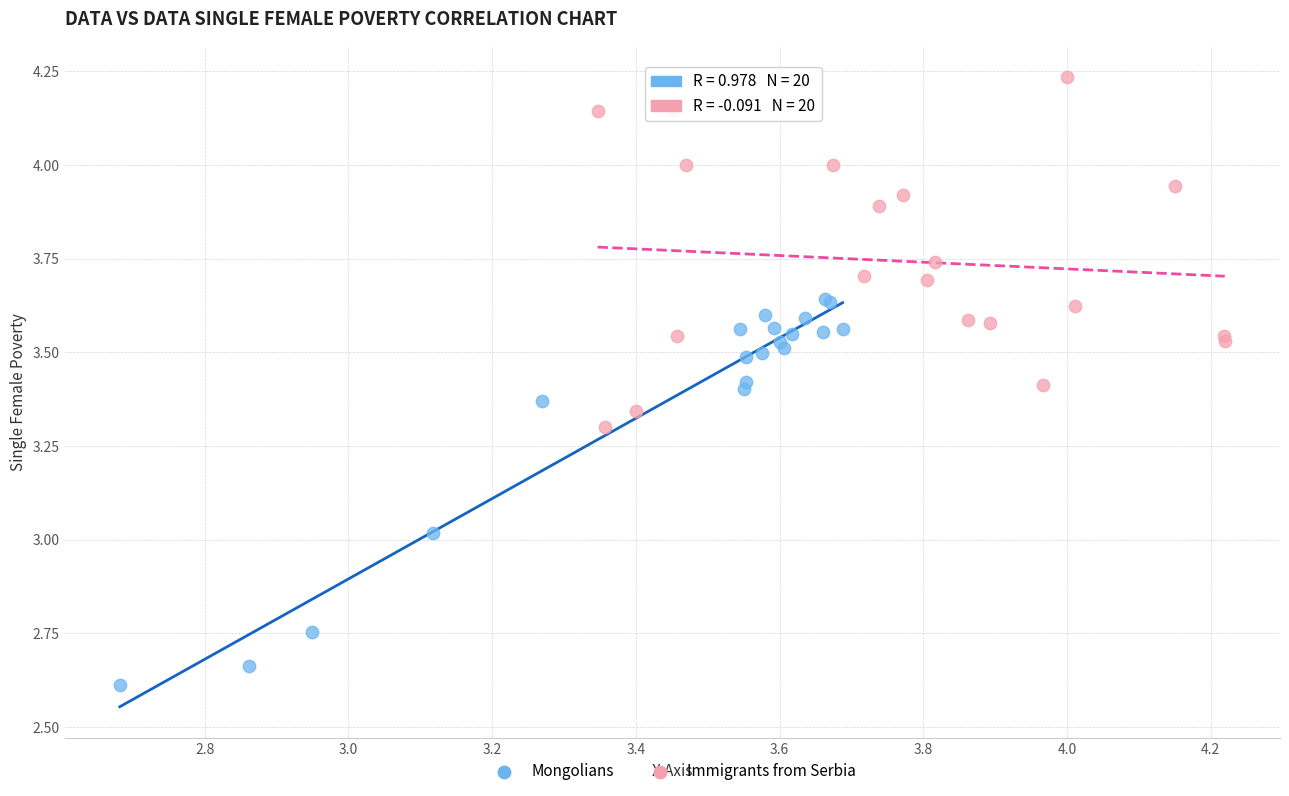

Which series contains the lowest Y value?

Mongolians